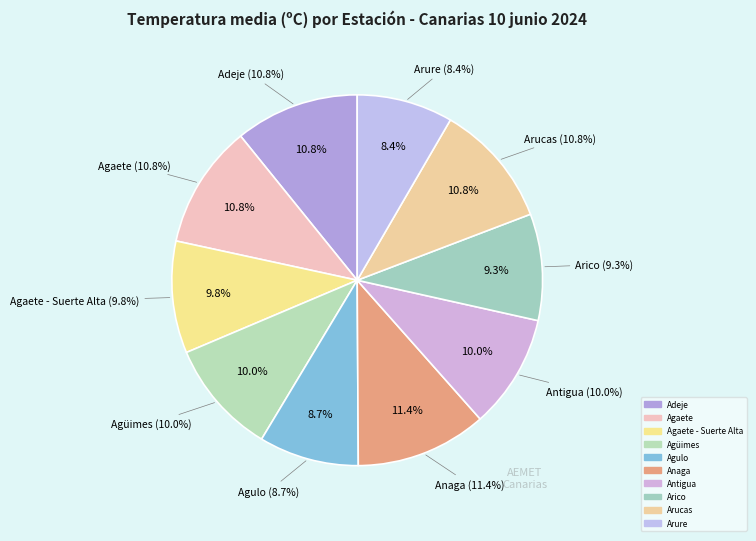

Which slice is the smallest?

Arure